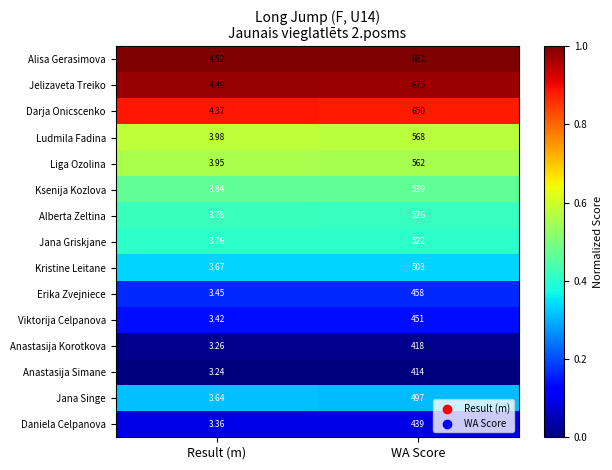

Where is Daniela Celpanova nearest to the value 221?

Result (m)